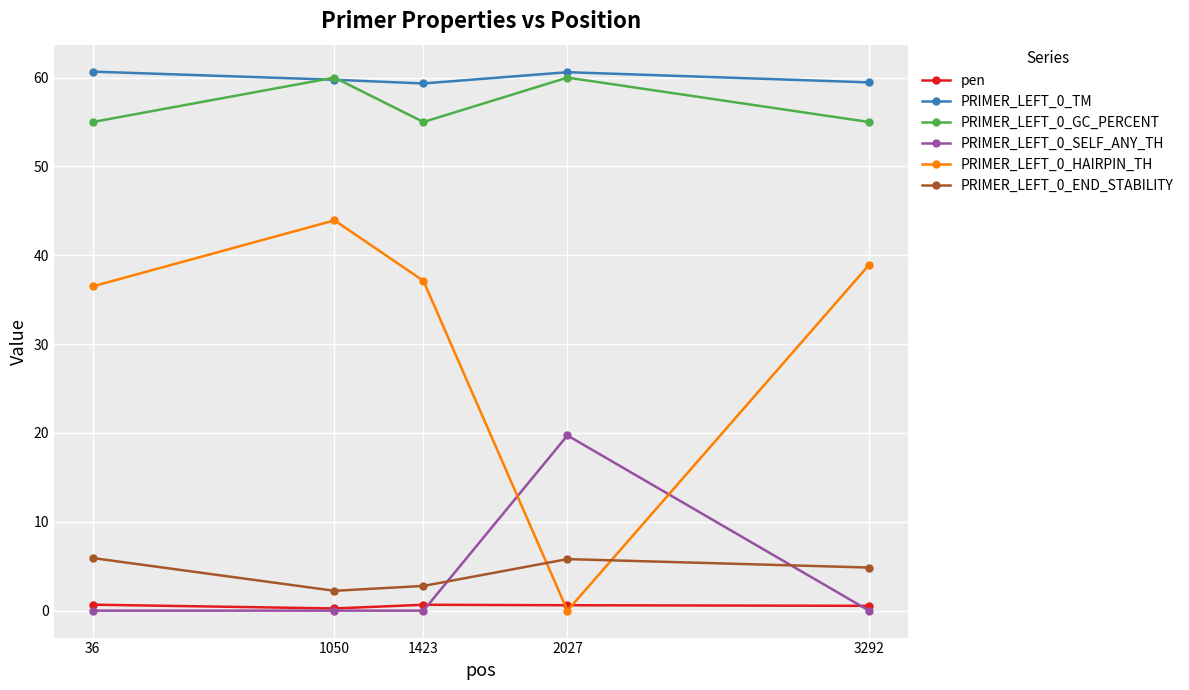

The PRIMER_LEFT_0_TM series shows 59.8 at 1050. True or false?

True